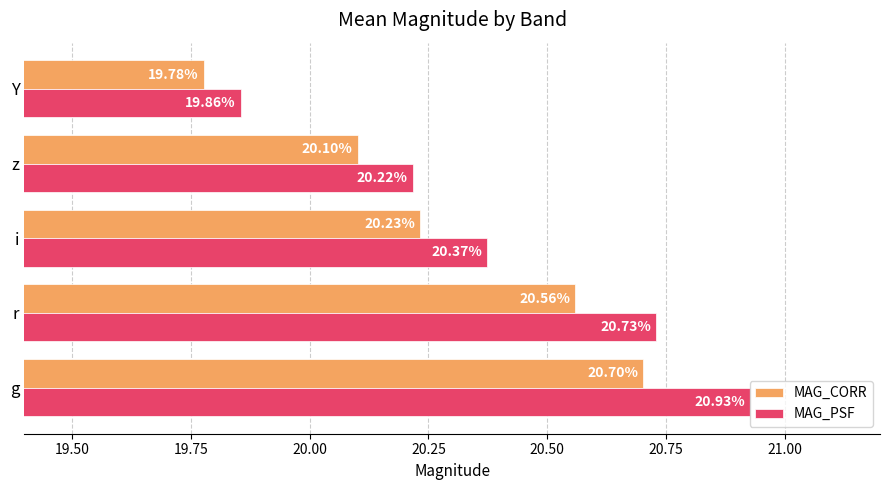

List the series in order of their peak value, highest first.

MAG_PSF, MAG_CORR